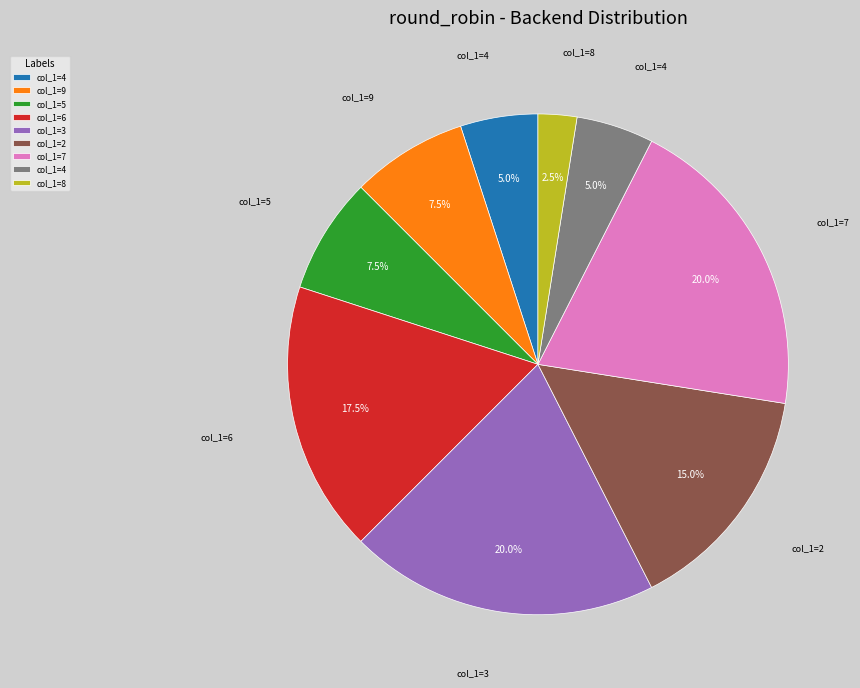

Is there any slice that represents more than half of the pie?

No